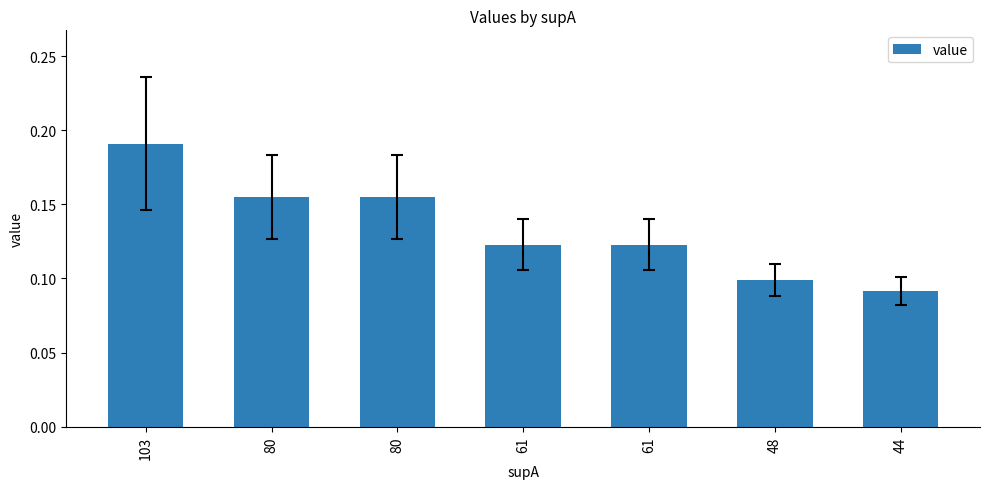

The value at 44 is 0.1. True or false?

False